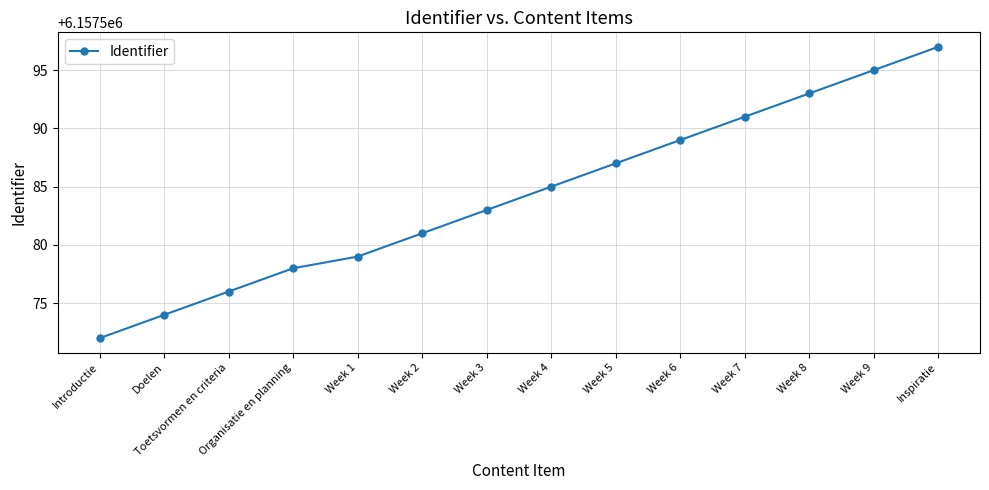

What is the sum of the values at Week 7 and Inspiratie?

12315188